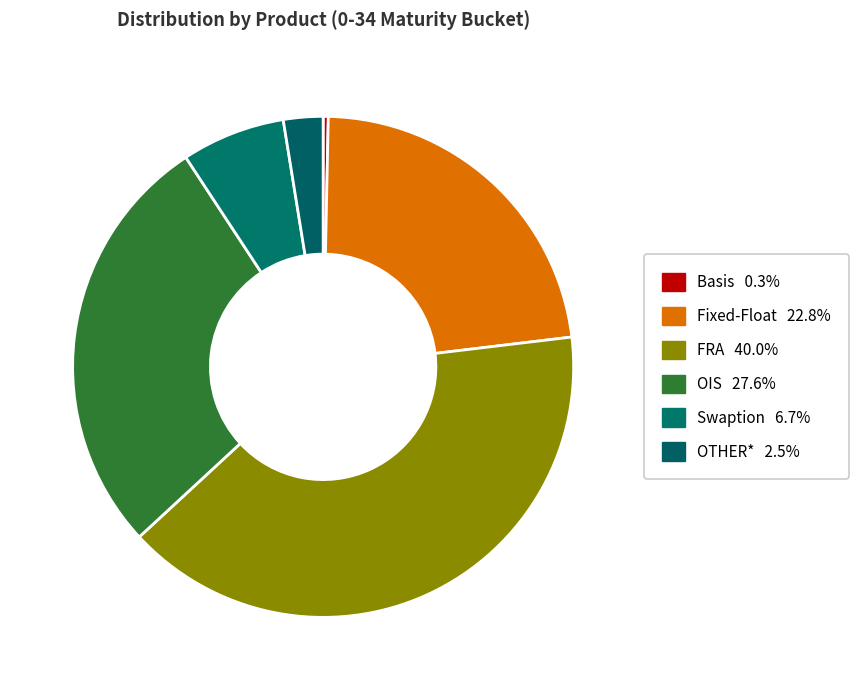

To the nearest percent, what is the average slice percentage?

17%